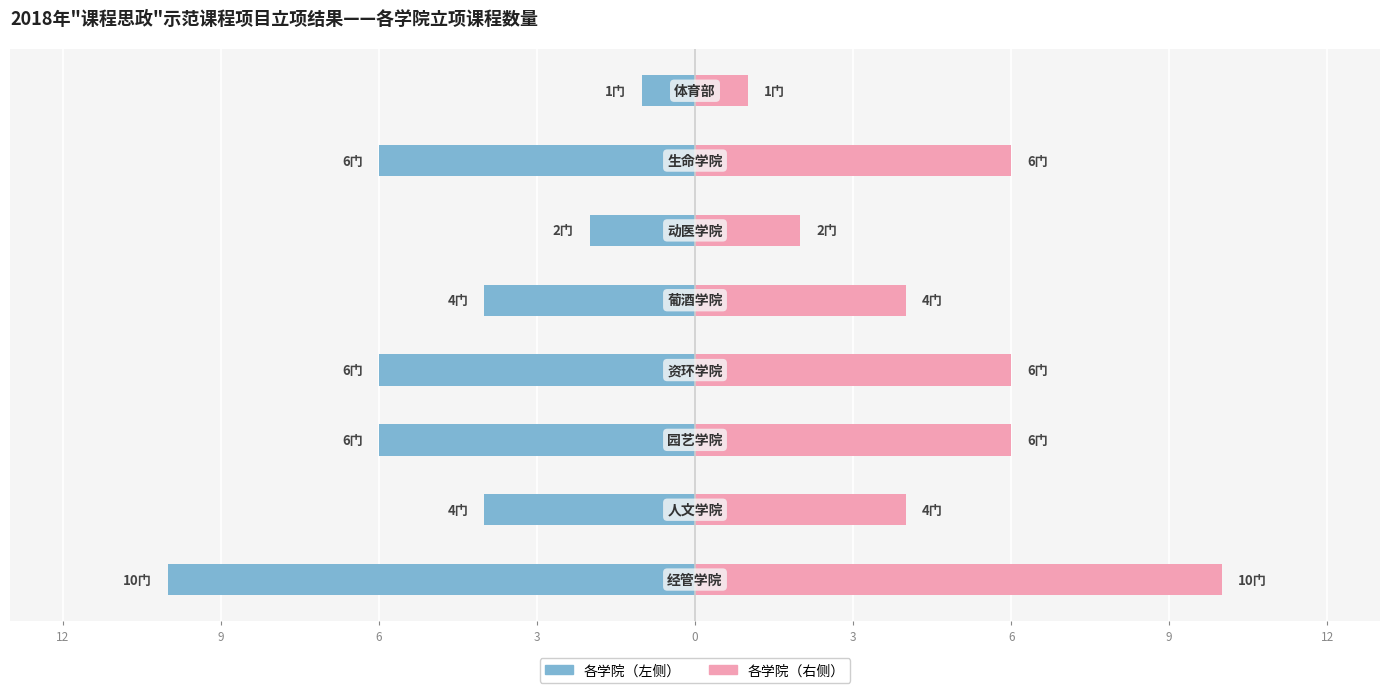

Read the 立项课程数（右） value at 6.

6